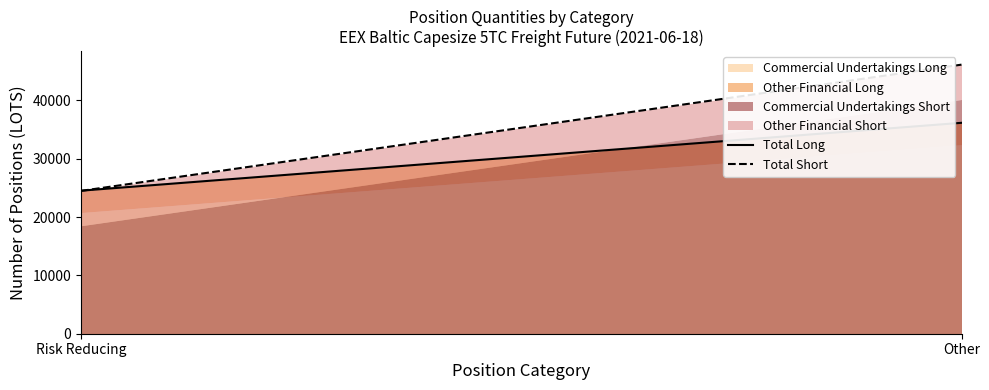

How many data points in Total Long are less than 36166?

1